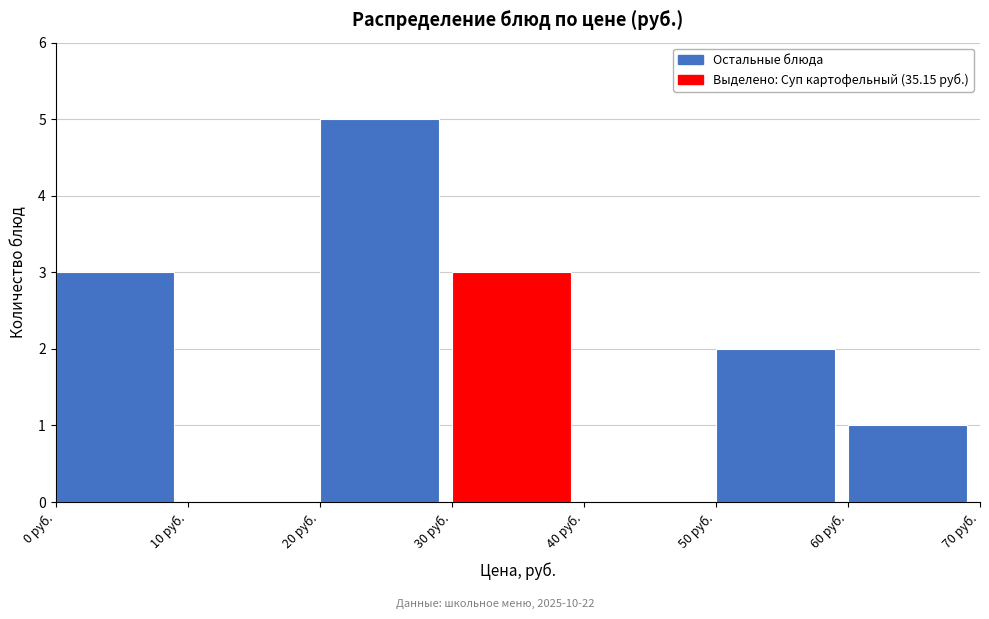

Reading left to right, transcribe this chart: for each bar, give the range it covers on the x-axis and its height. The values are not printed on the chart, so give them approximately, as read against the axis.

0 to 10: 3
10 to 20: 0
20 to 30: 5
30 to 40: 3
40 to 50: 0
50 to 60: 2
60 to 70: 1